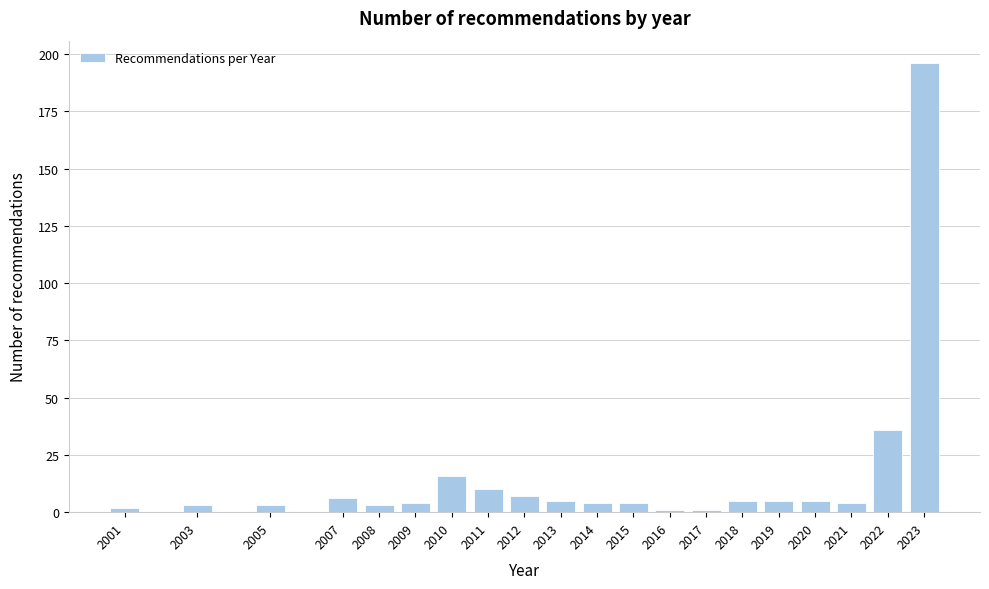

Reading right to left, transcribe all the data shown in this chart.

196	36	4	5	5	5	1	1	4	4	5	7	10	16	4	3	6	3	3	2